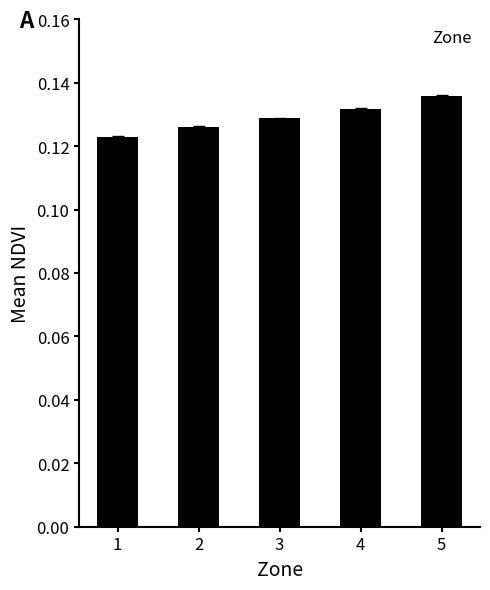

What is the sum of all values?

0.6